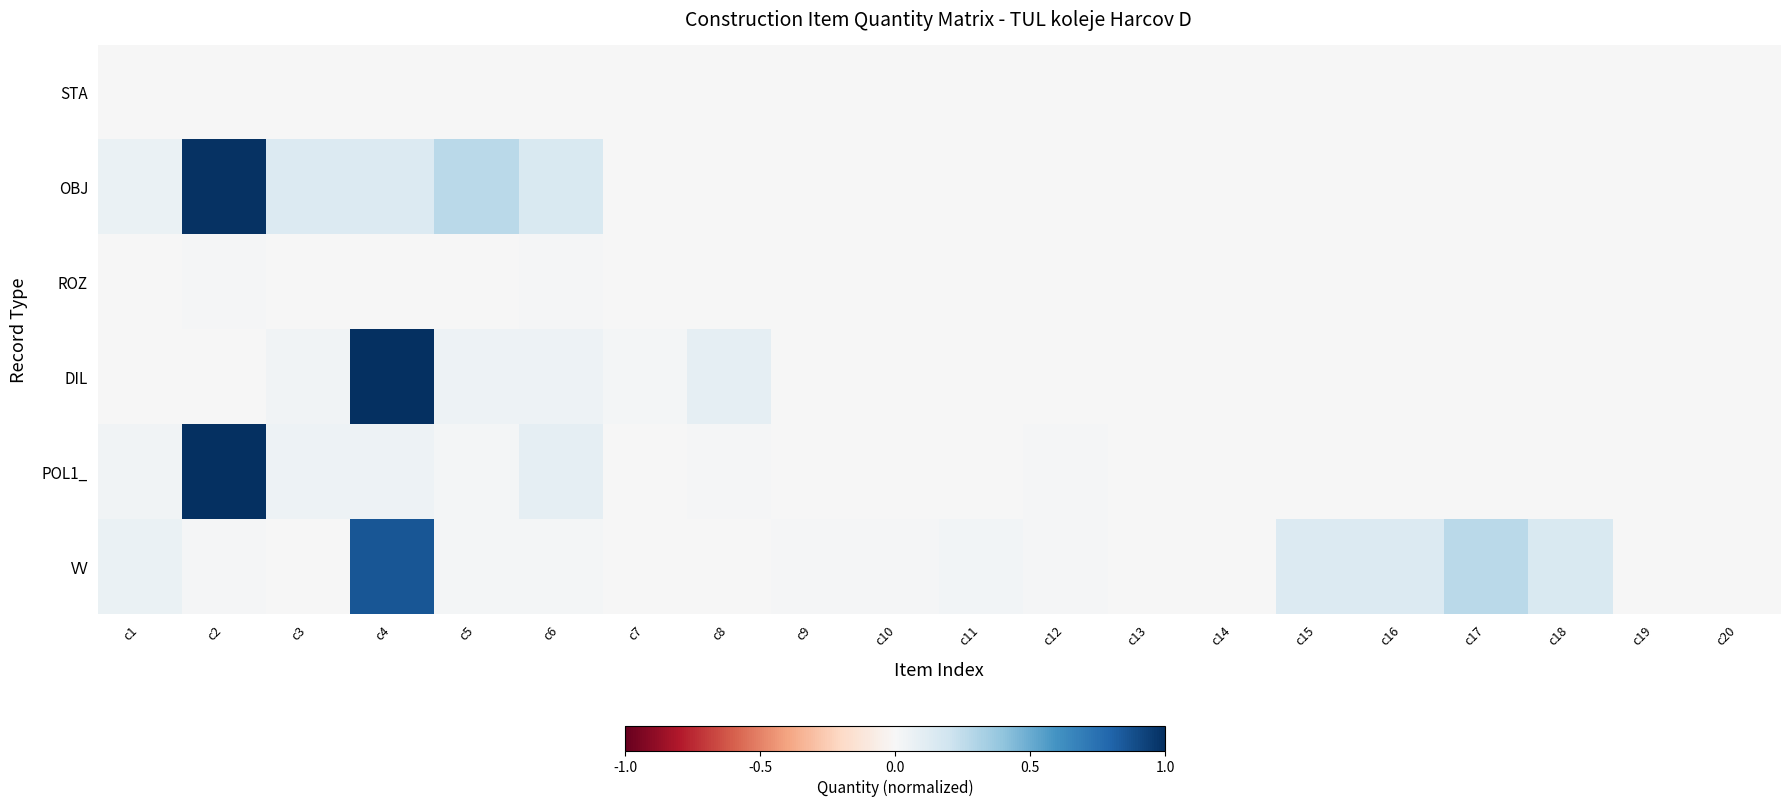

What is the total value across all series at c18?

0.2